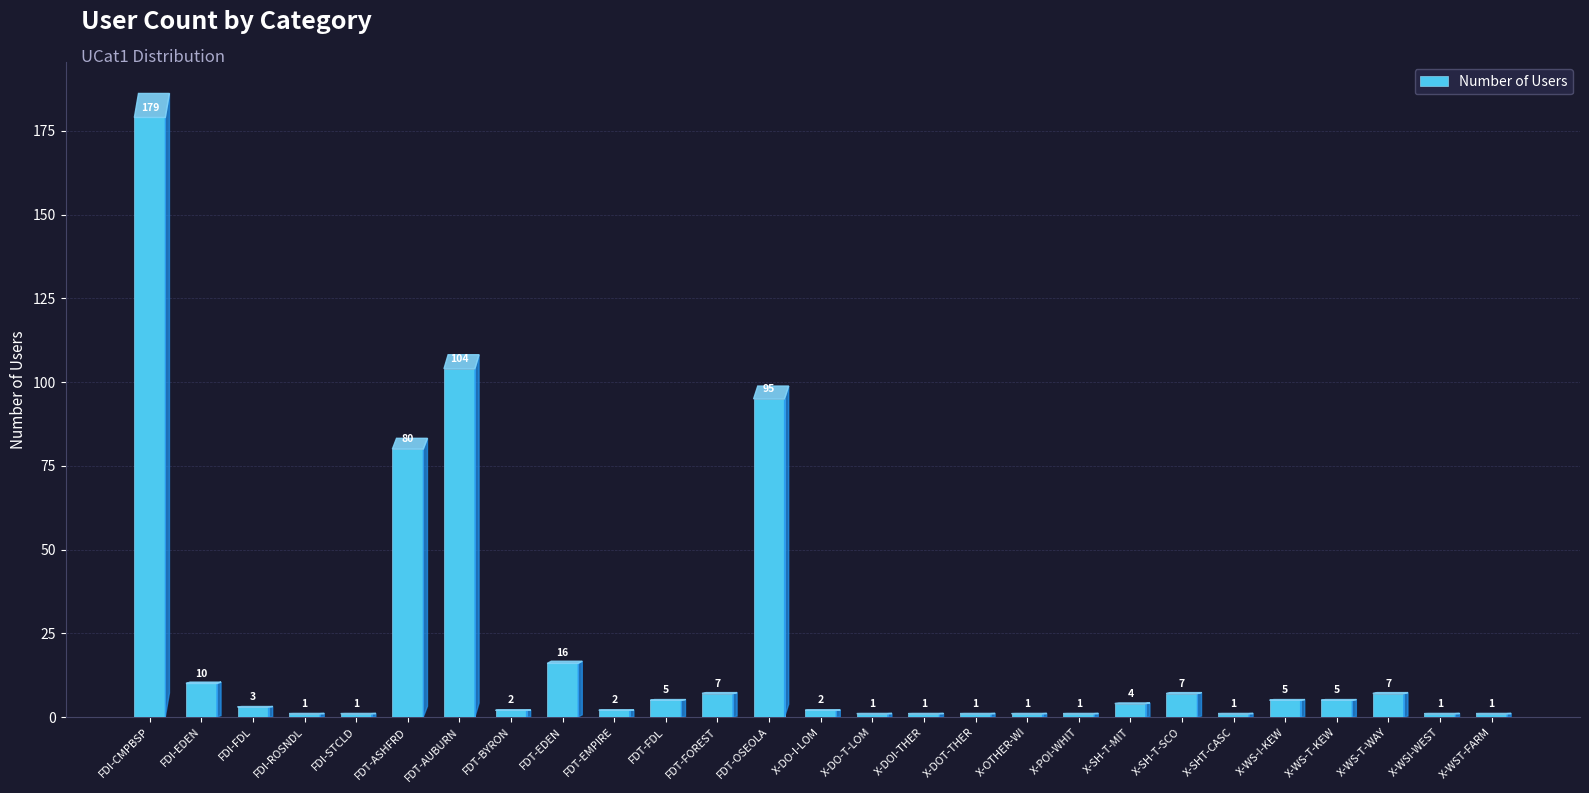

What is the sum of the values at X-WS-T-KEW and X-SHT-CASC?

6